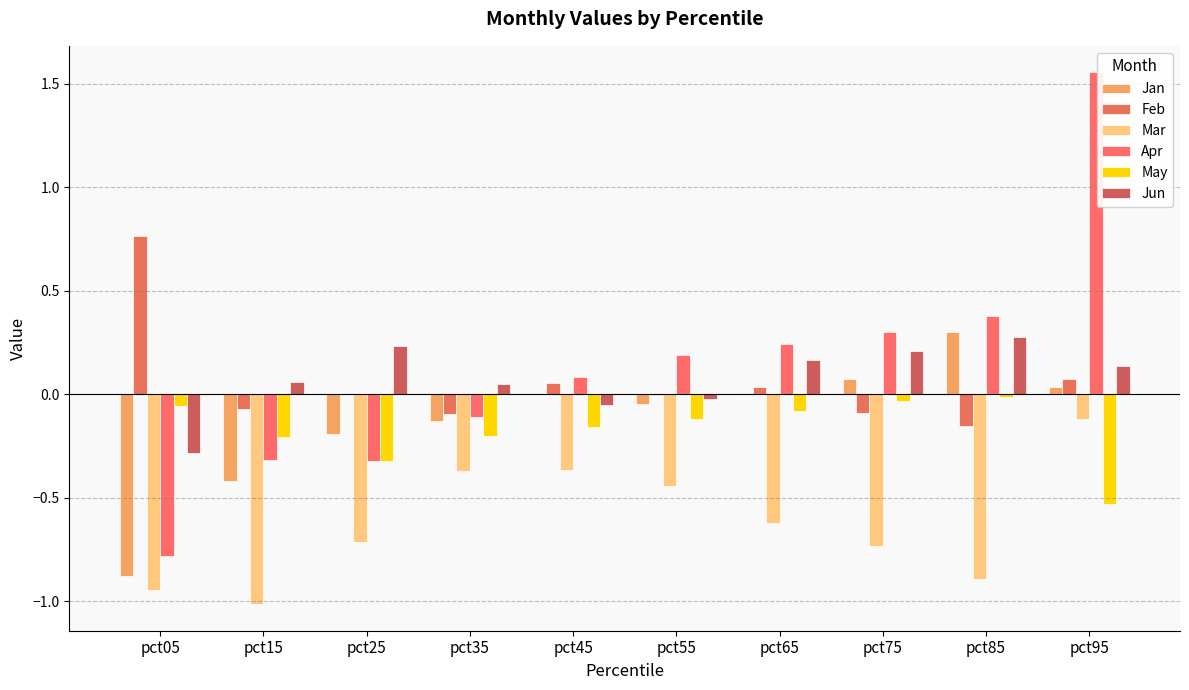

What is the difference between the second highest and minimum values in the Feb series?

0.2